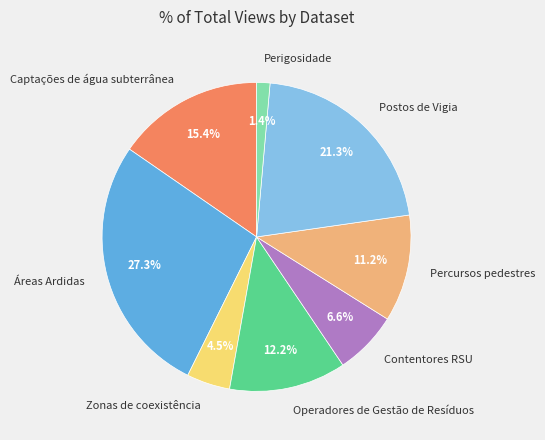

To the nearest percent, what is the combined percentage of Percursos pedestres and Perigosidade?

13%